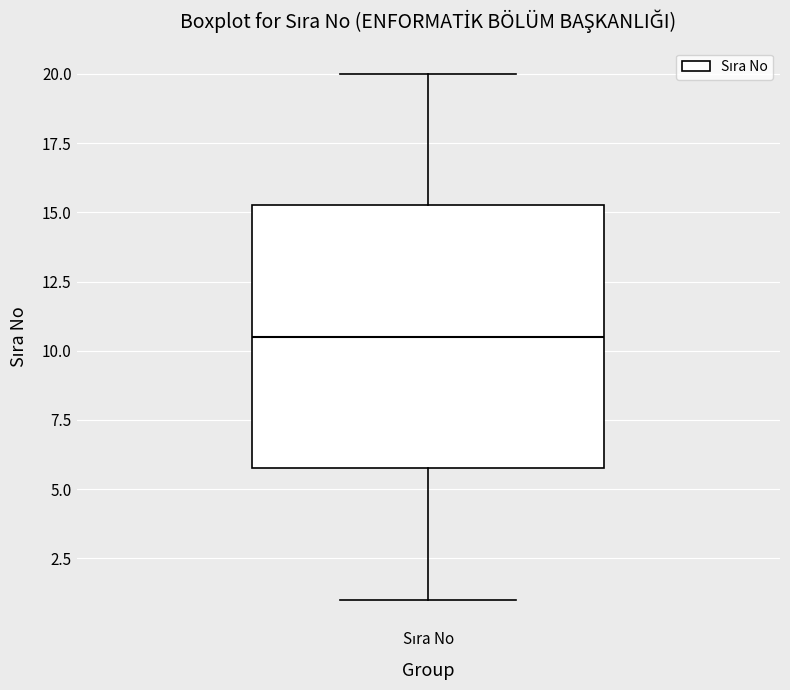

Read this box plot against the y-axis: the position of the median line, the range covered by the box, and the ends of both whiskers. The values are not printed on the chart, so give them approximately, as read against the axis.

median 10.5, box 6.0 to 15.5, whiskers 1.0 to 20.0